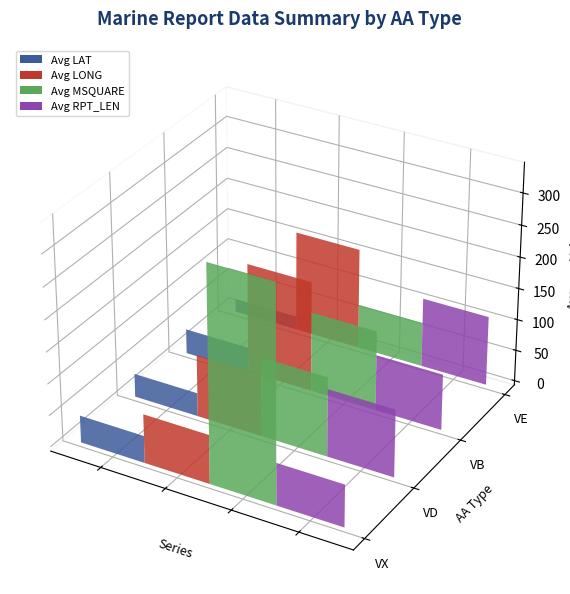

Which series has the widest spread of values?

Avg MSQUARE